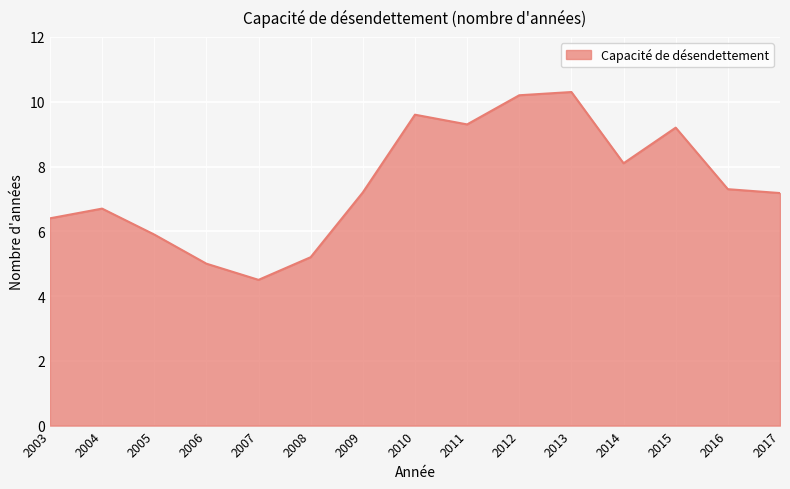

At which category does the data reach its first local peak?

2004